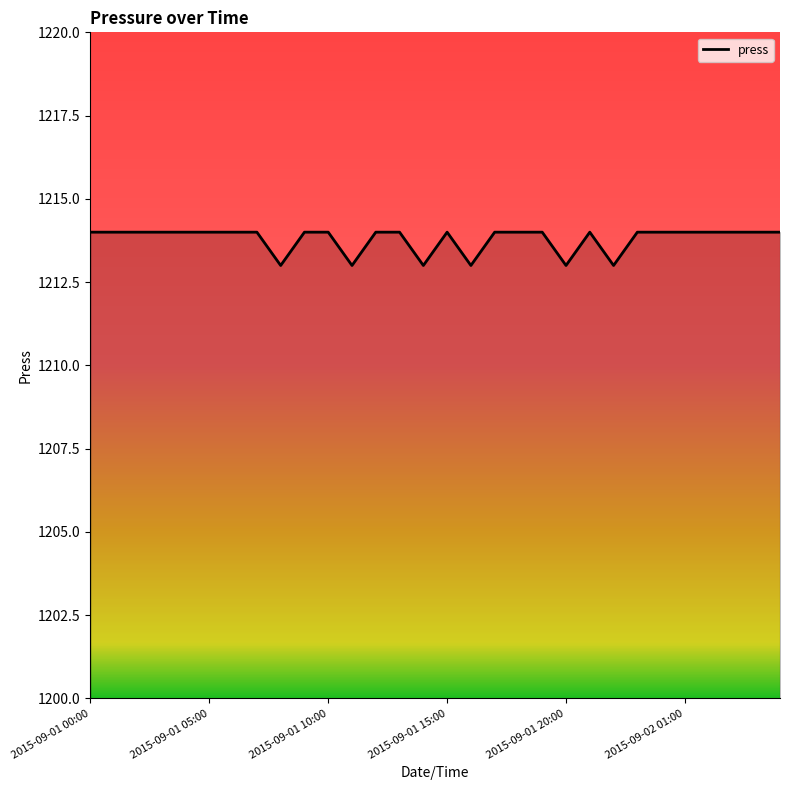

What is the difference between the second highest and minimum values?

1